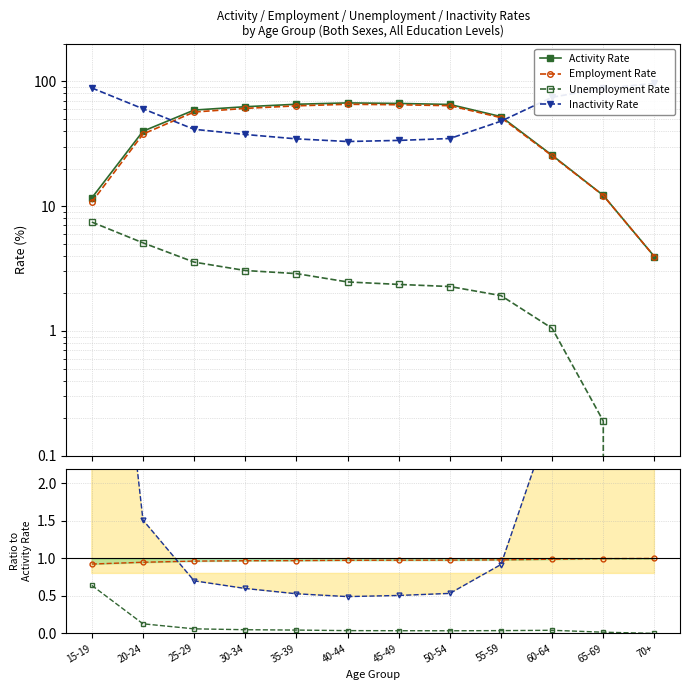

What is the maximum value for Activity Rate?

67.1